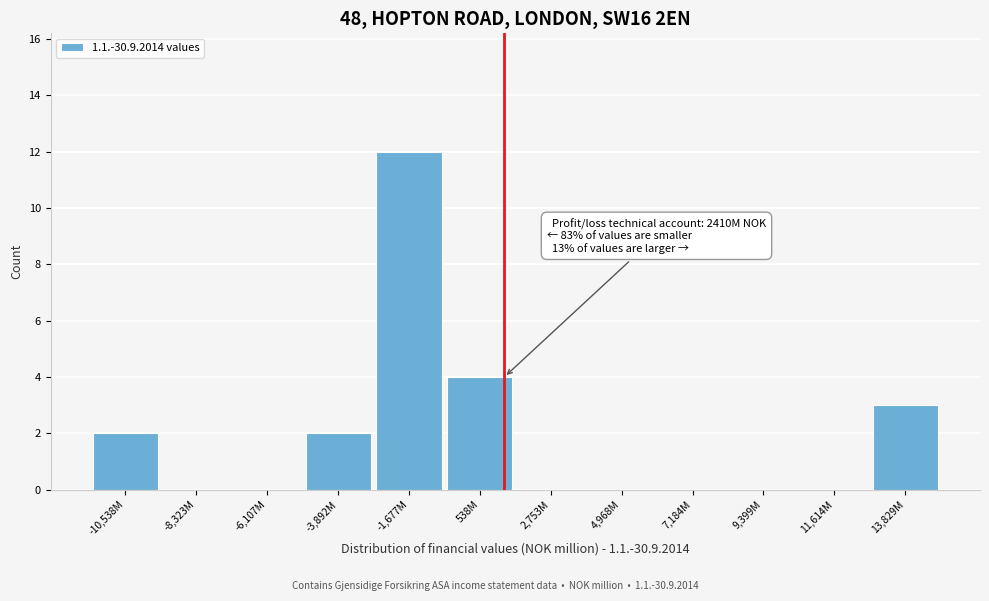

Reading left to right, extract all data points from this chart.

-10,538M=2	-8,323M=0	-6,107M=0	-3,892M=2	-1,677M=12	538M=4	2,753M=0	4,968M=0	7,184M=0	9,399M=0	11,614M=0	13,829M=3